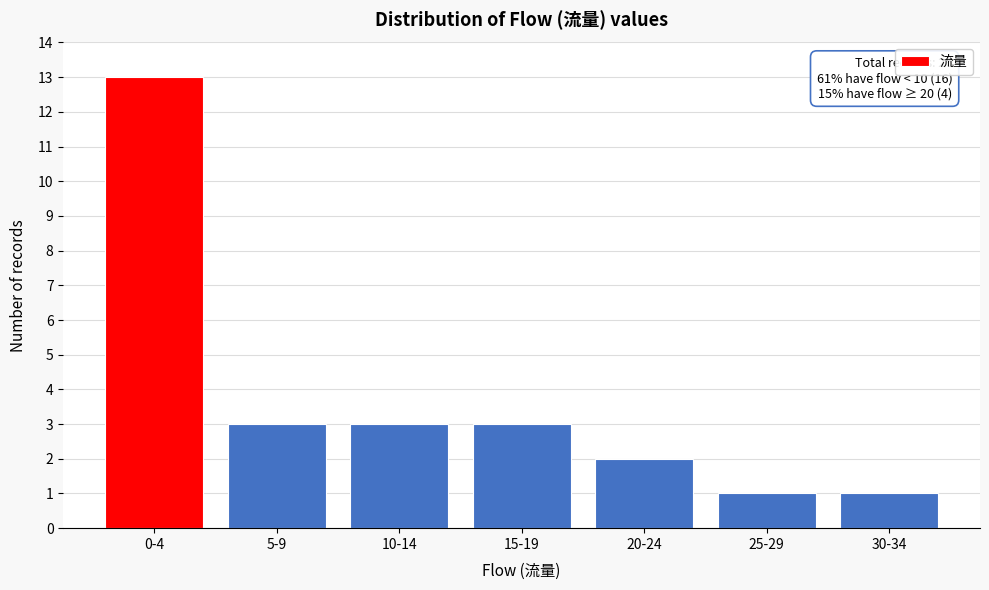

Reading right to left, what are all the values shown in this chart?

30-34=1	25-29=1	20-24=2	15-19=3	10-14=3	5-9=3	0-4=13